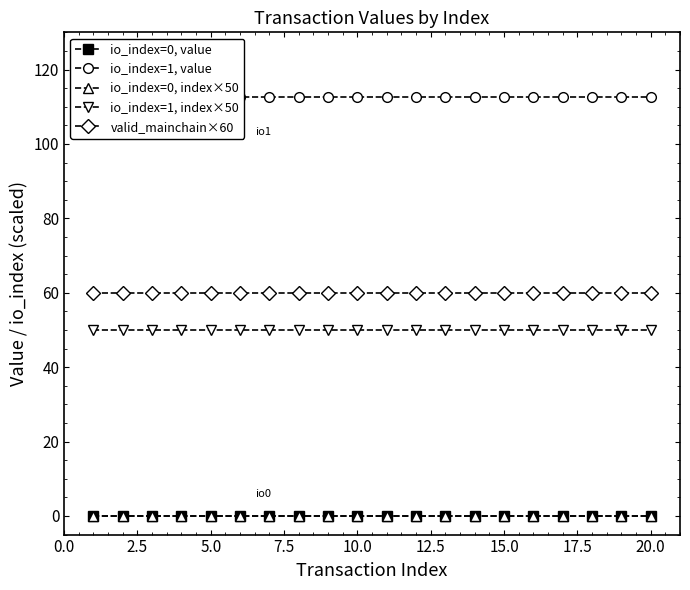

How many categories are shown in the chart?

20